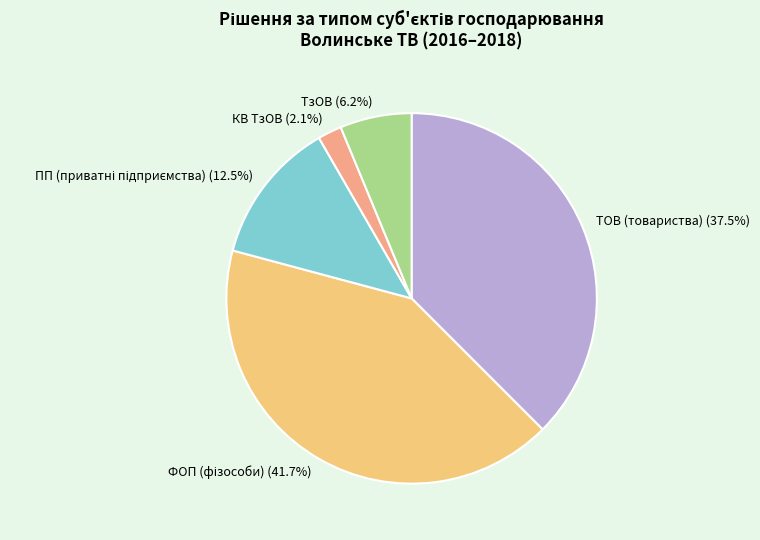

How many slices are in this pie chart?

5